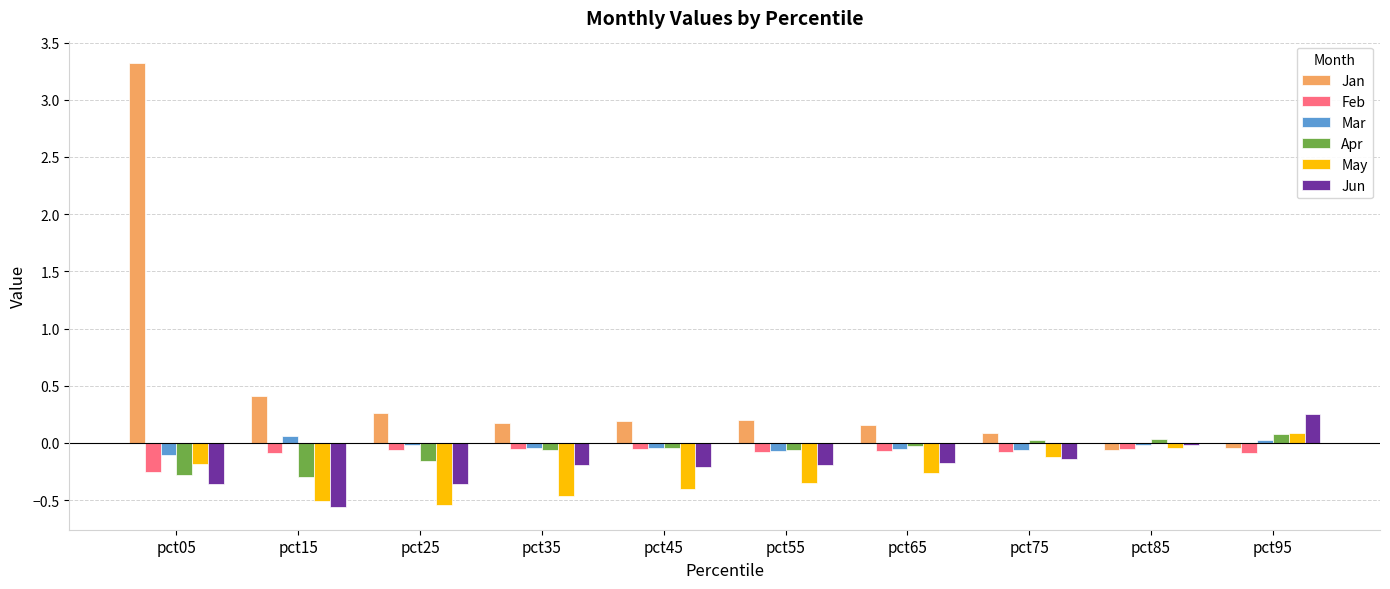

What is the difference between the maximum and minimum values in the May series?

0.6